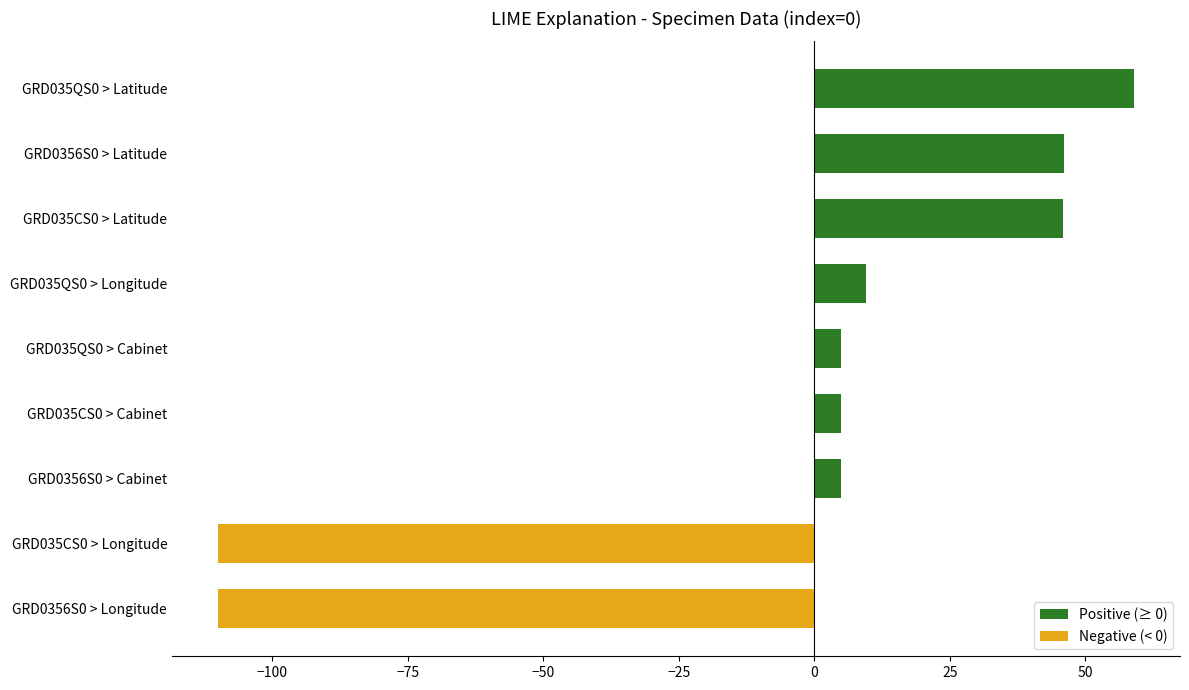

The chart shows a value of 45.9 at GRD035CS0 > Latitude. True or false?

True